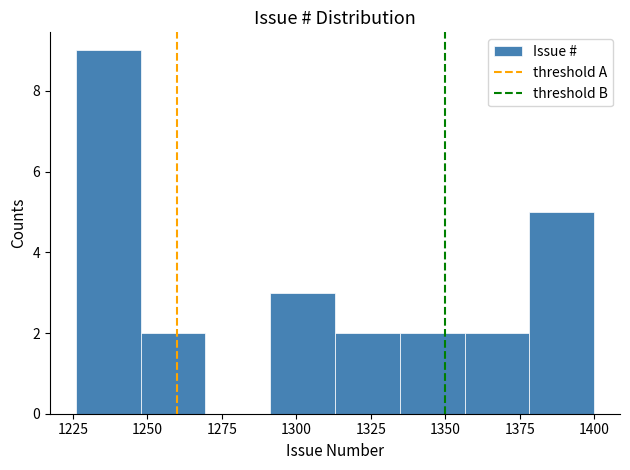

How tall is the bar that spans 1225 to 1250 on the x-axis? Neither the bar edges nor the heights are printed on the chart, so give them approximately, as read against the axes.

9